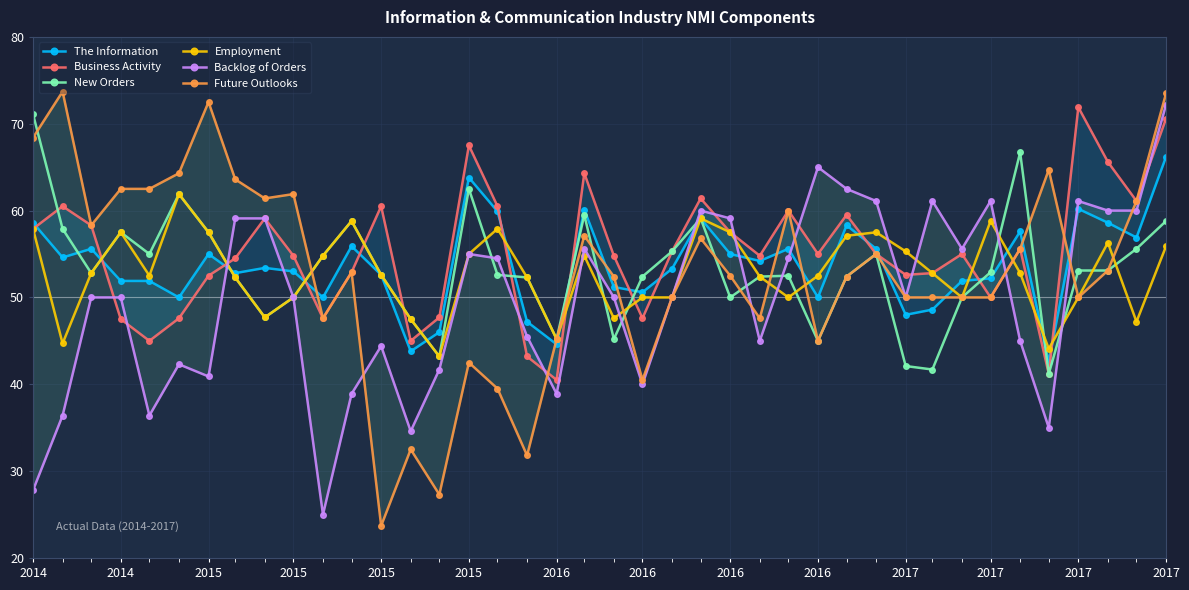

How many lines are shown in the chart?

6